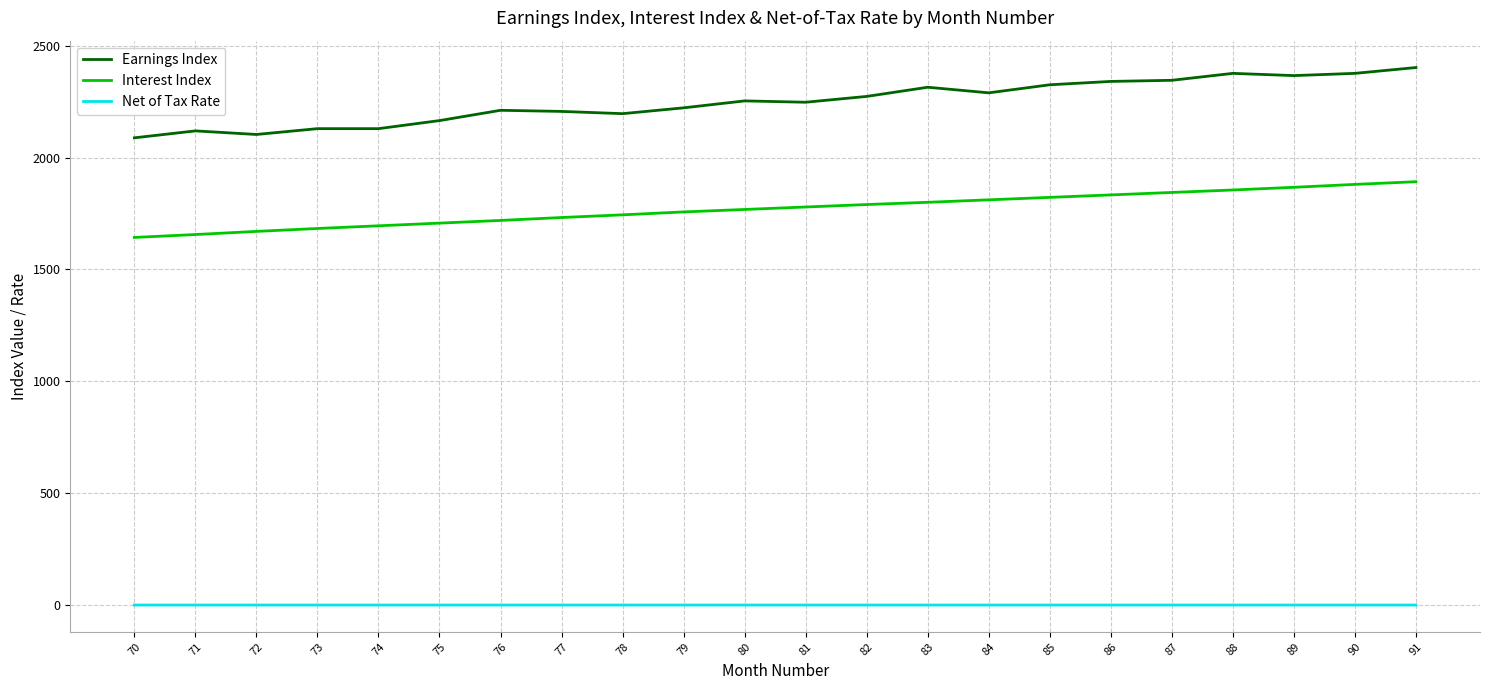

What is the minimum value for Net of Tax Rate?

0.9